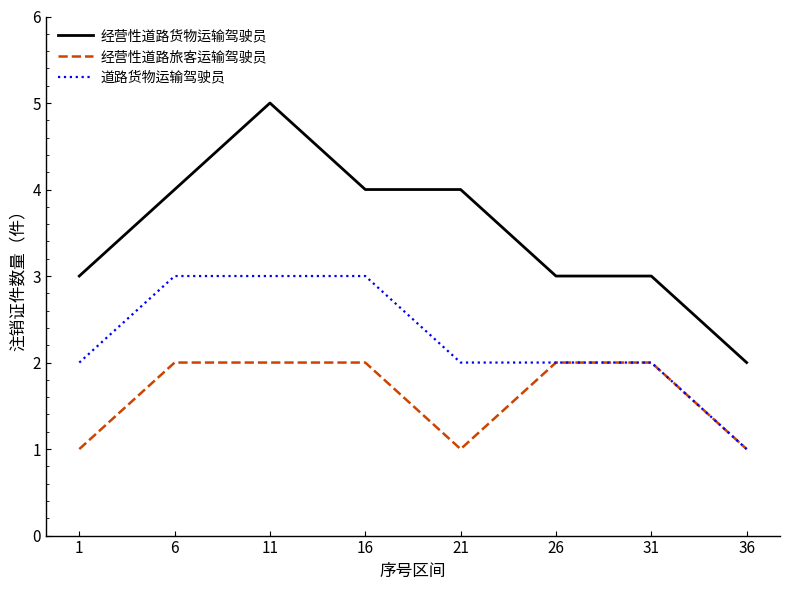

Which series has the largest range (max minus min)?

经营性道路货物运输驾驶员